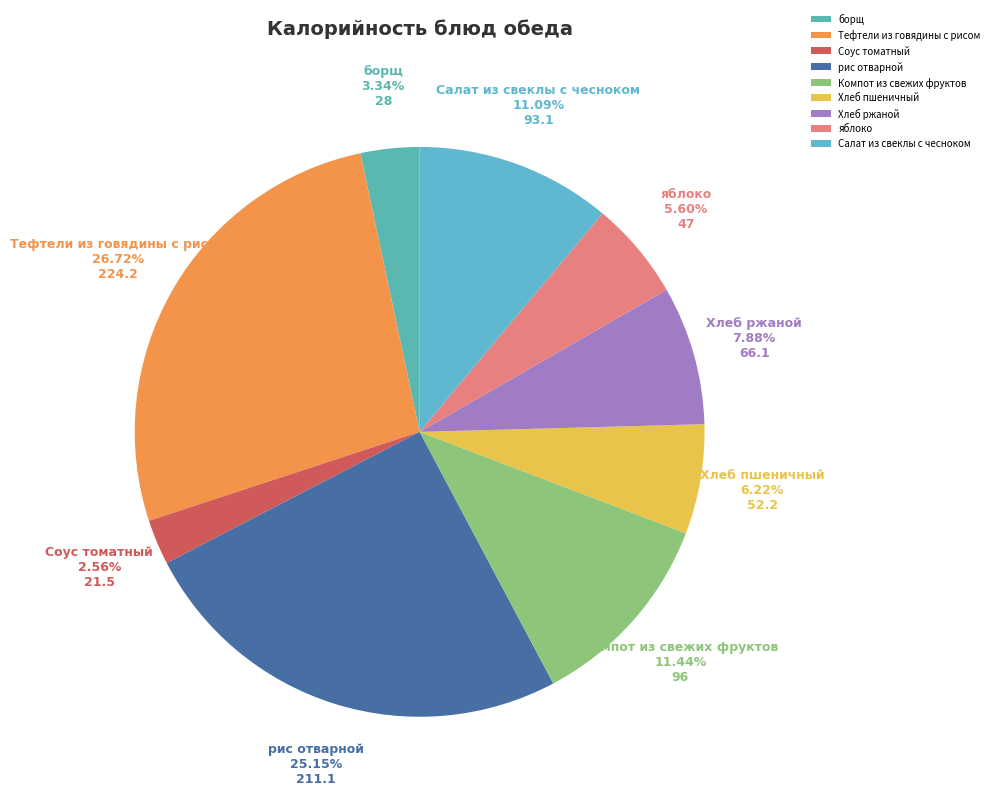

How much of the chart is everything except борщ?

96.7%